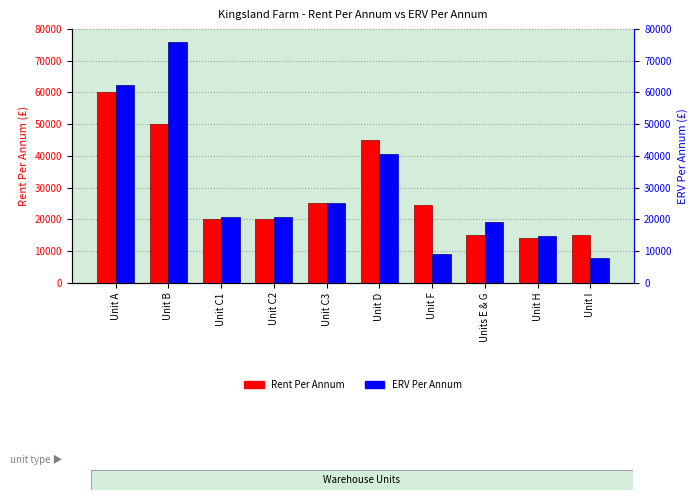

How many bars are there in each group?

2